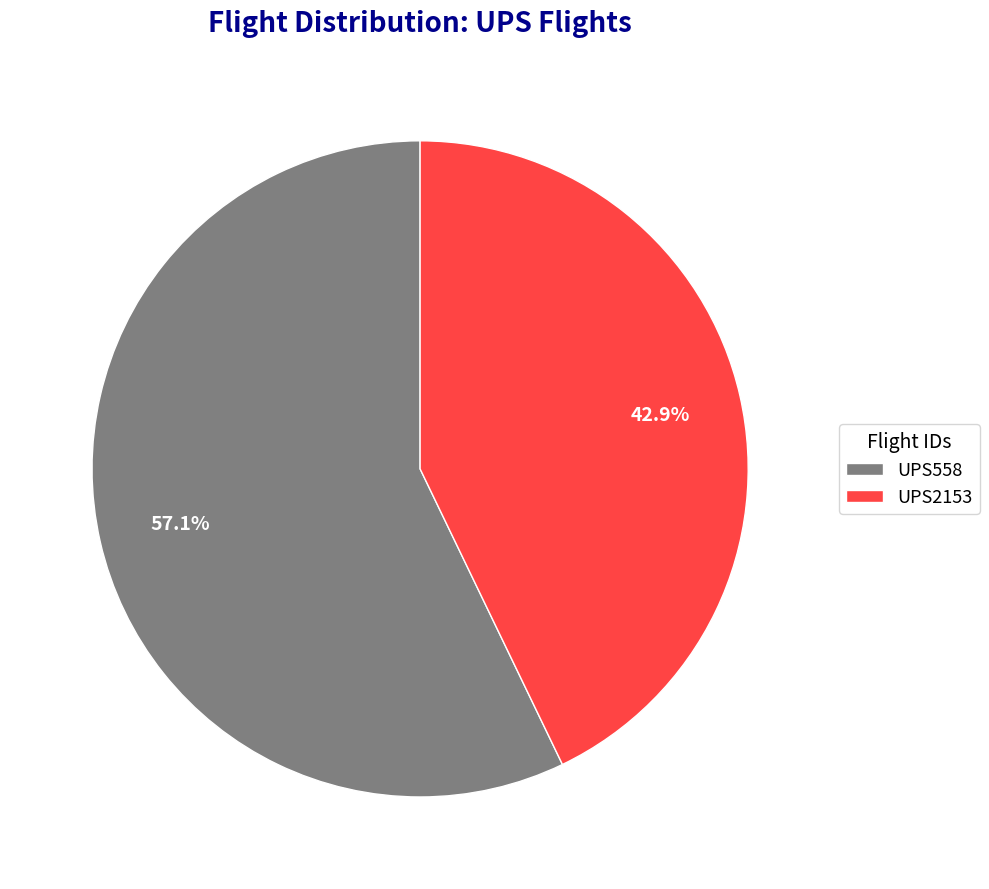

Rank the categories by value from highest to lowest.

UPS558, UPS2153